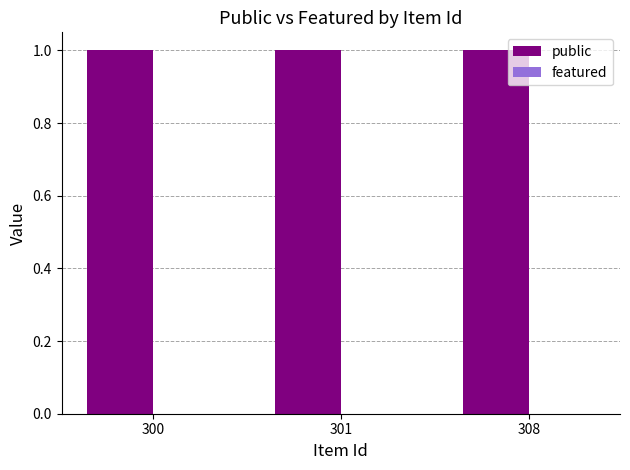

List the labels in order of public value, smallest first.

300, 301, 308